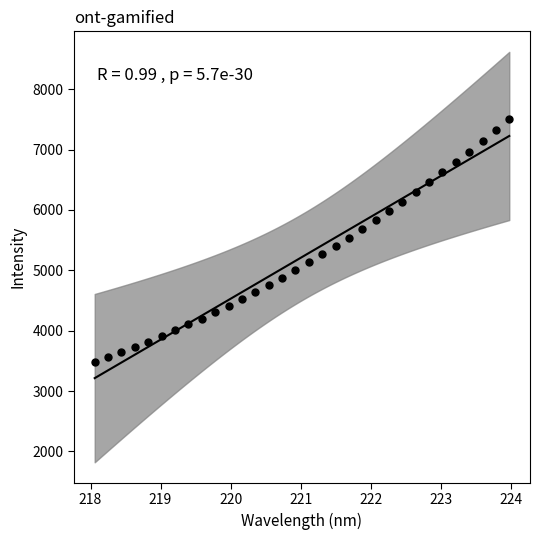

What is the range of X values (max minus min)?

5.9